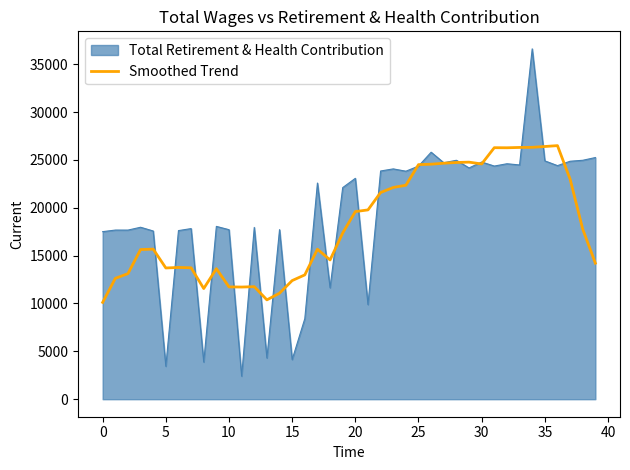

How many distinct data groups are displayed?

2